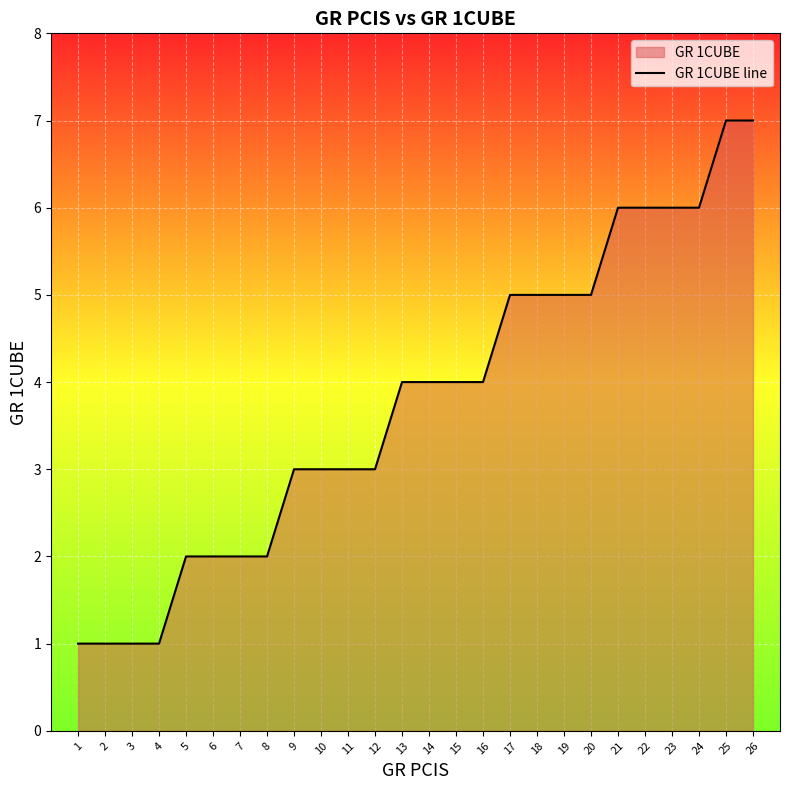

True or false: the data shows 6 at 23.

True